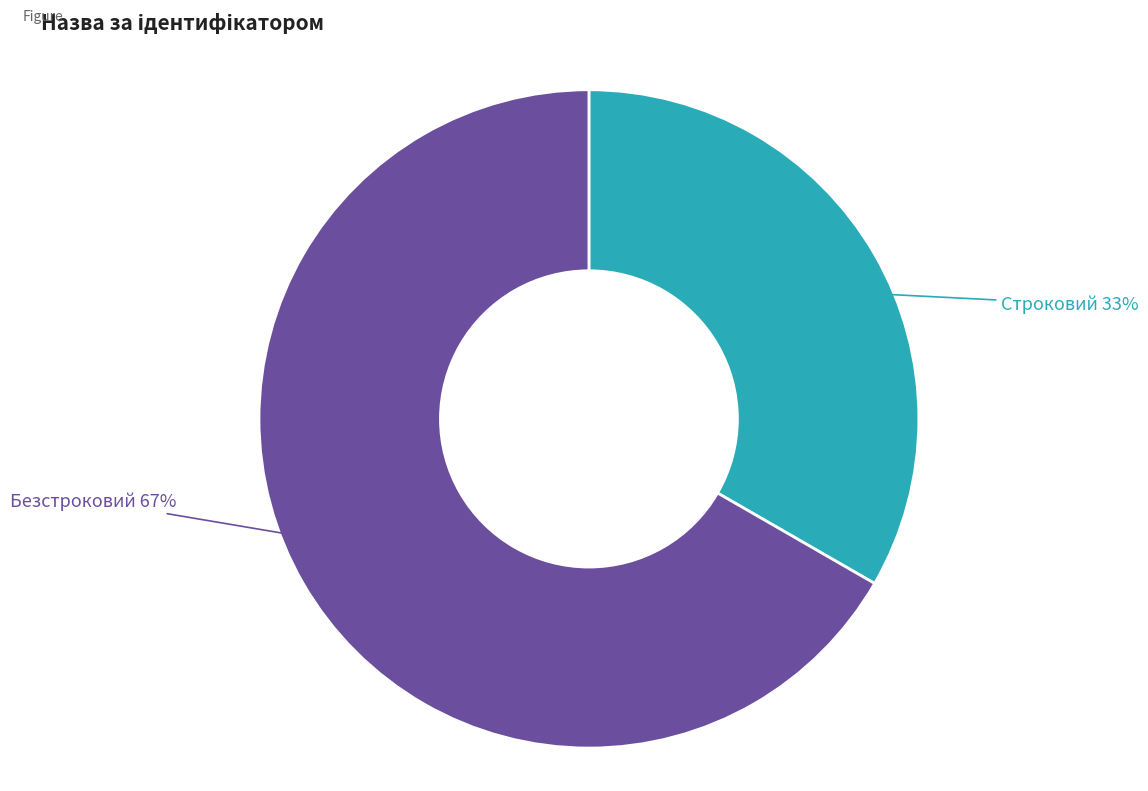

Which has a higher value, Безстроковий or Строковий?

Безстроковий